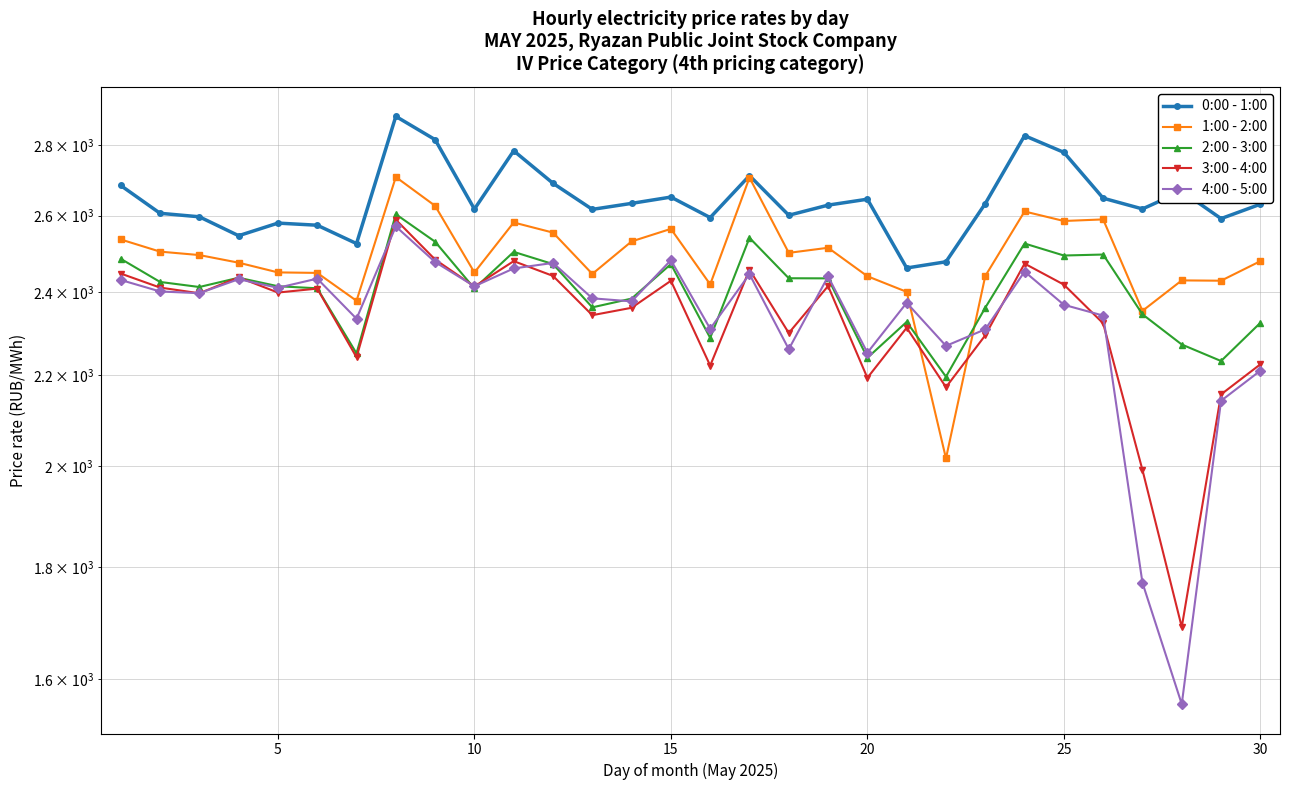

How many interior local valleys does the 3:00 - 4:00 series have?

10